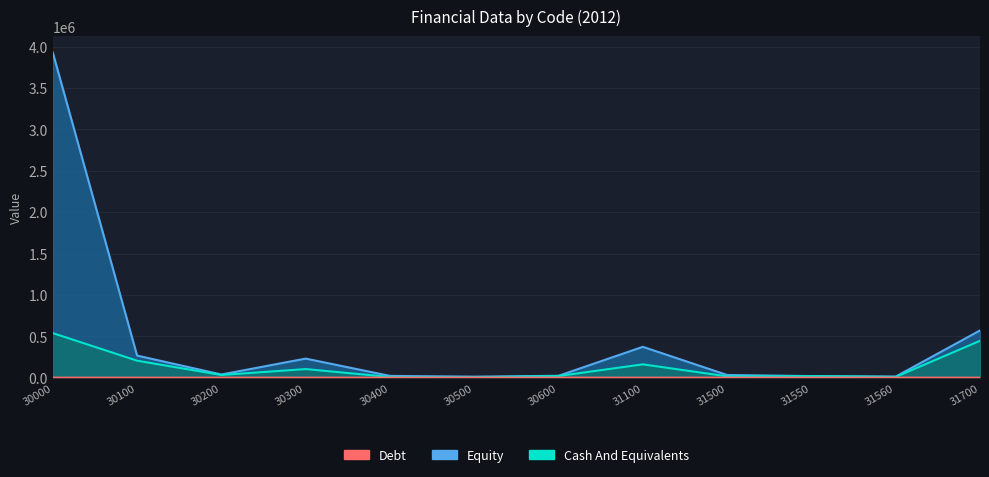

What is the sum of all Cash And Equivalents values?

1563322